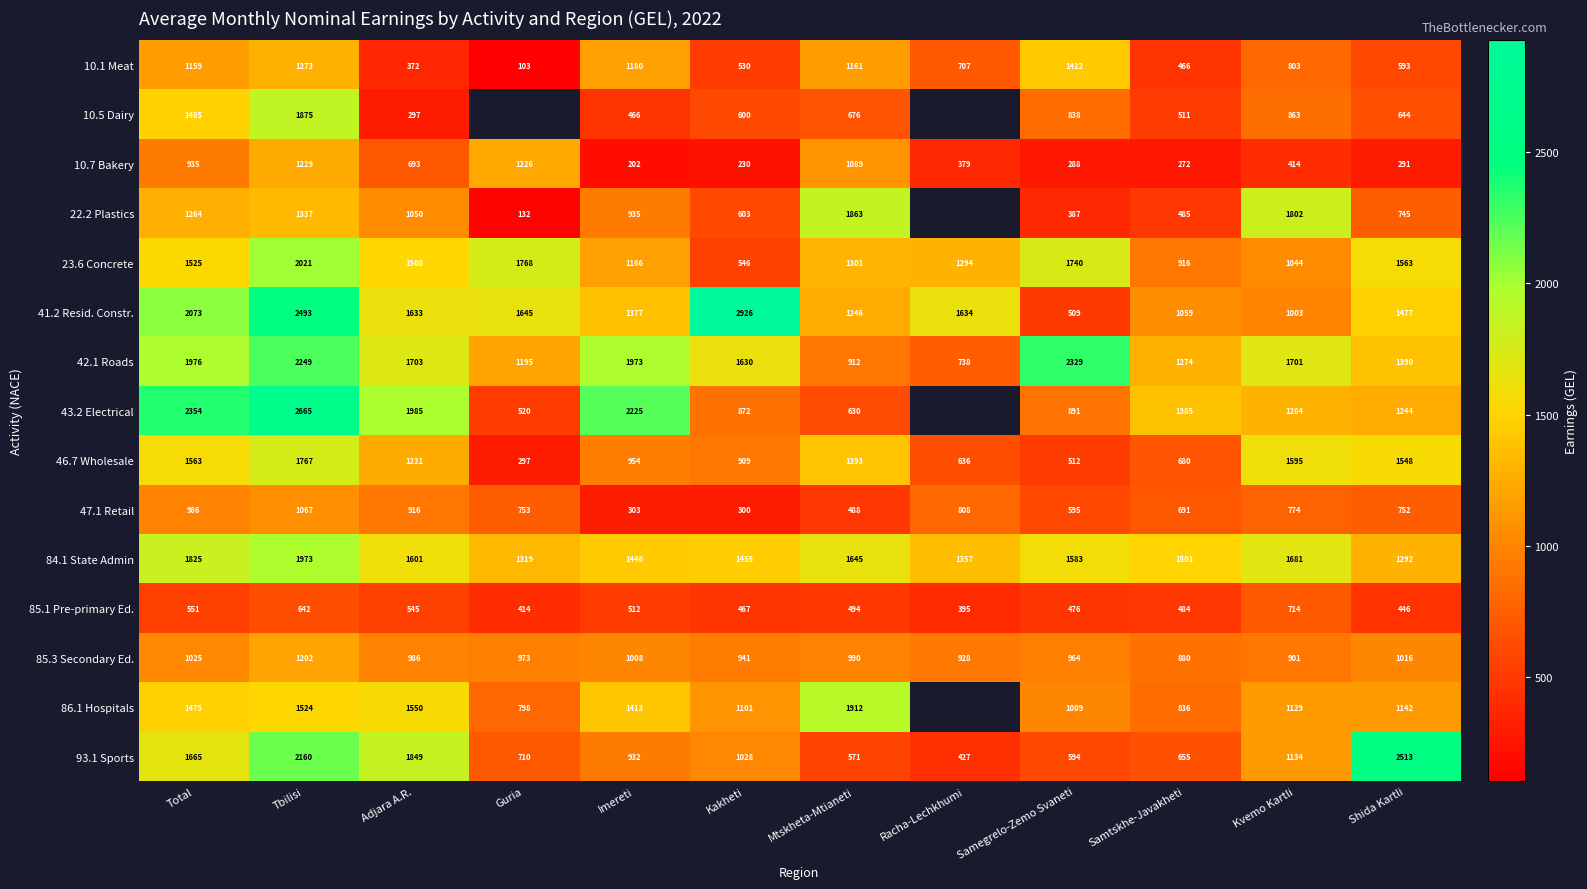

What is the total value across all series at Samegrelo-Zemo Svaneti?

14137.0